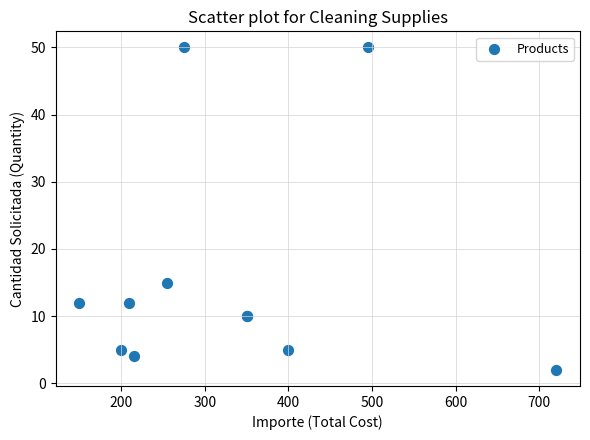

What Y value in the scatter plot is closest to 26?

15